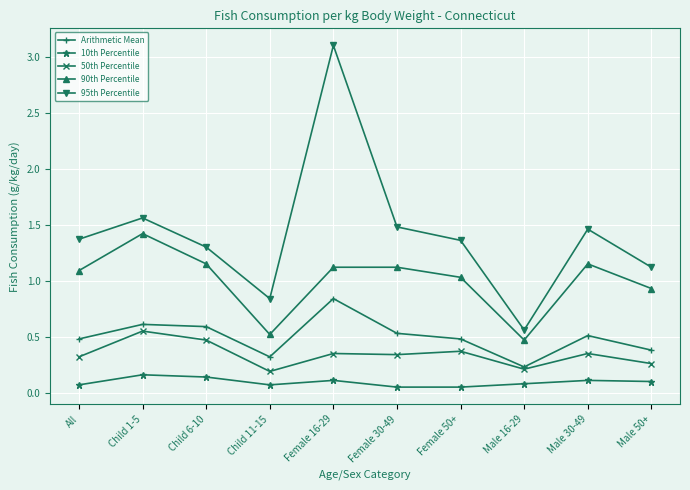

What is the greatest value displayed?

3.1